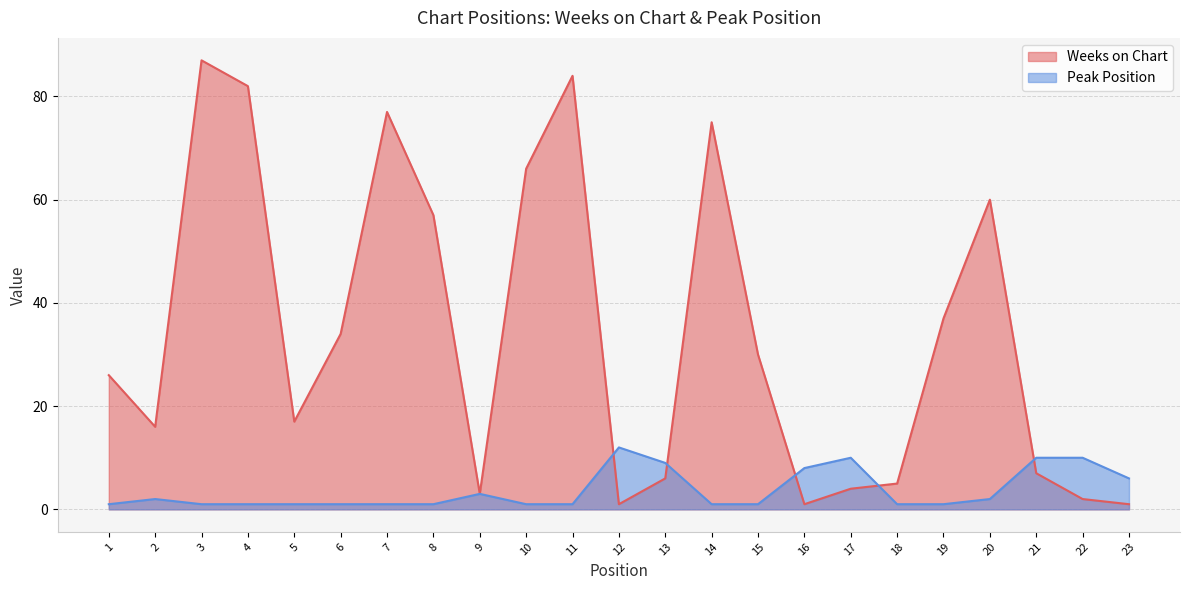

At which label does Weeks on Chart reach its minimum?

12